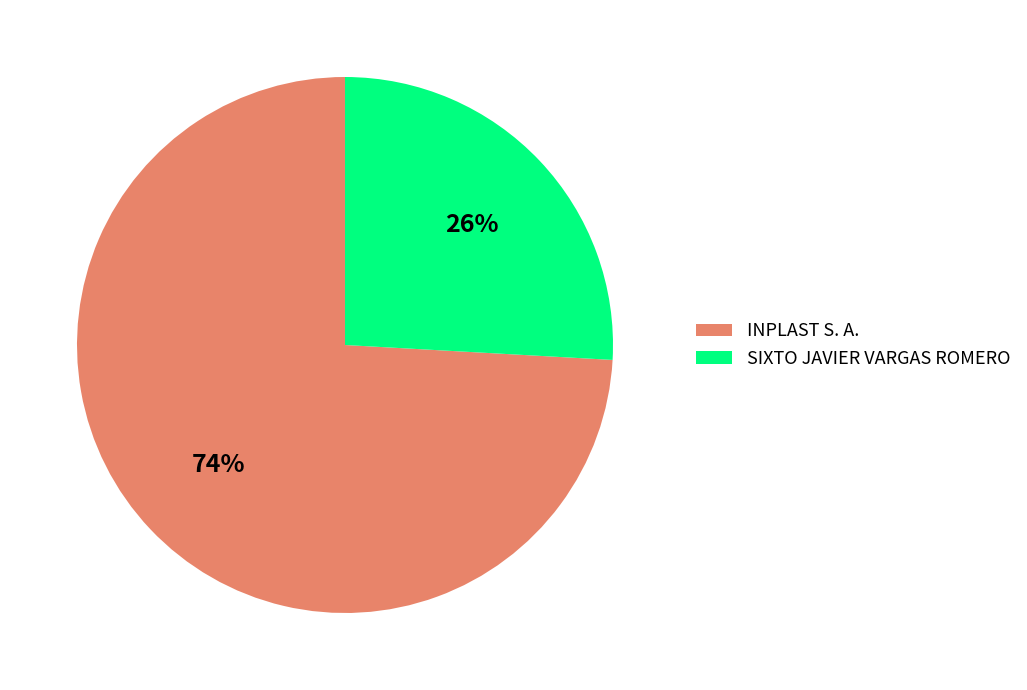

True or false: SIXTO JAVIER VARGAS ROMERO accounts for 26% of the total.

True